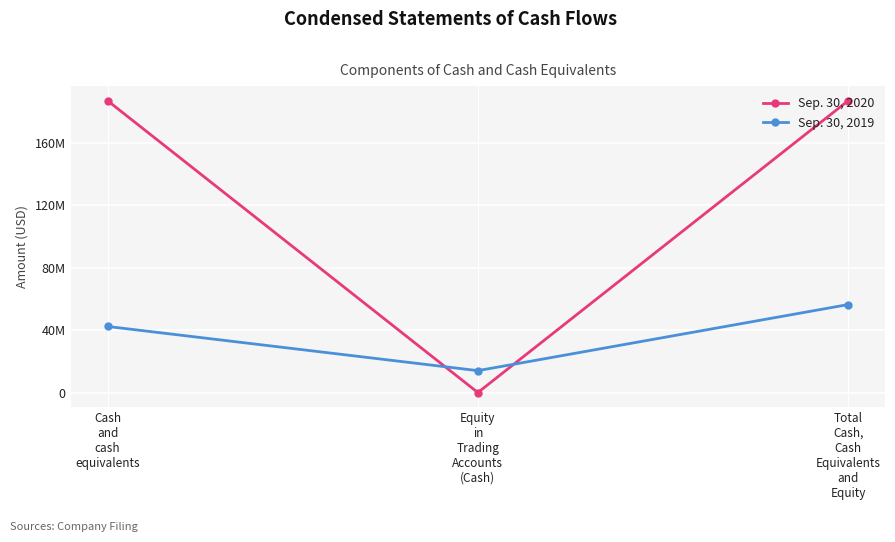

Which series changed the most between Cash
and
cash
equivalents and Equity
in
Trading
Accounts
(Cash)?

Sep. 30, 2020